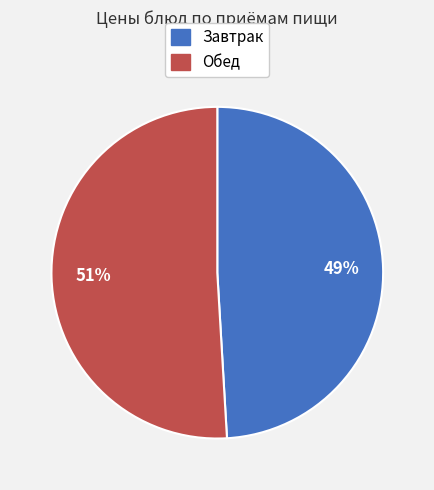

Count the number of slices in the pie.

2